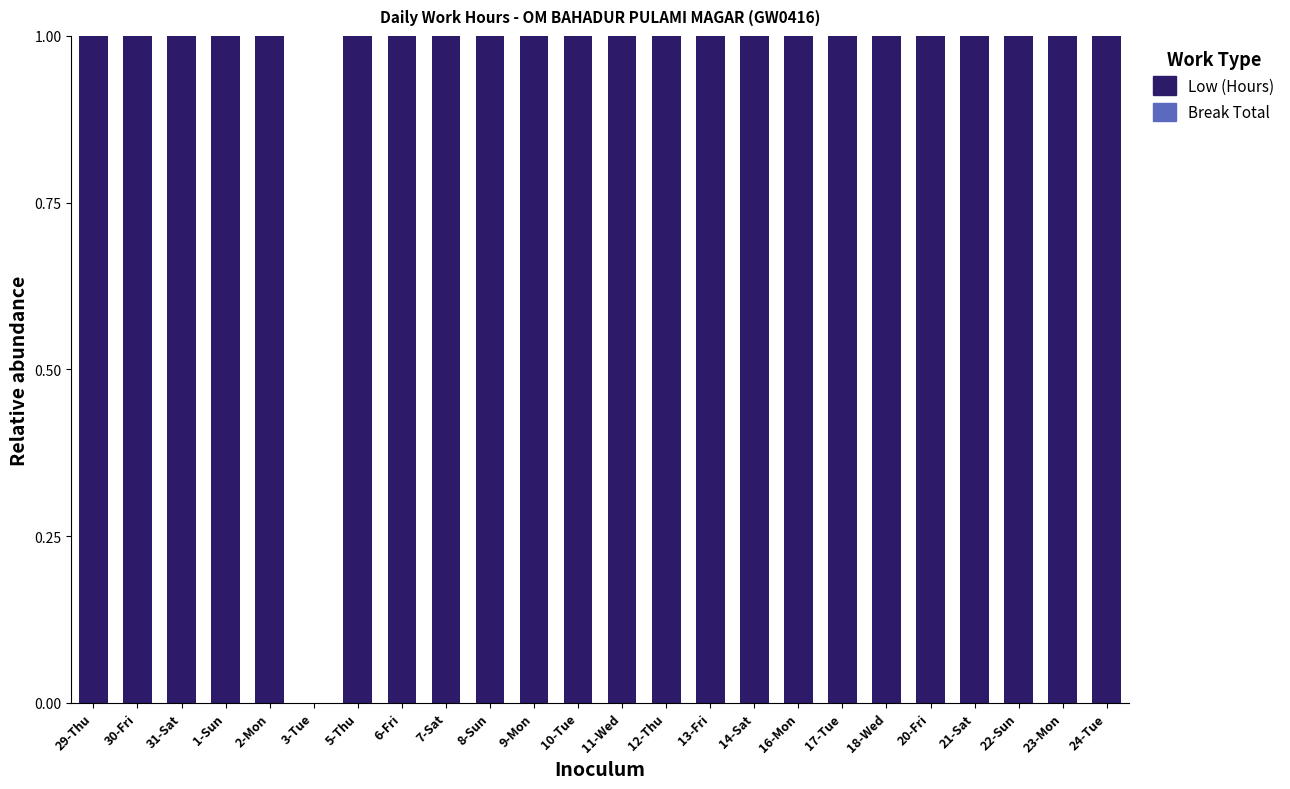

Are the bars horizontal?

No